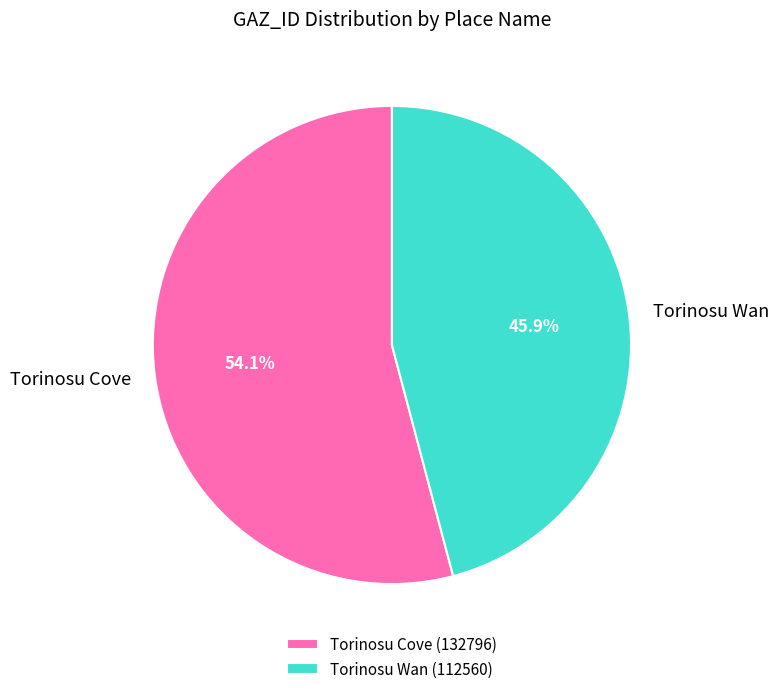

How many segments does this pie chart have?

2